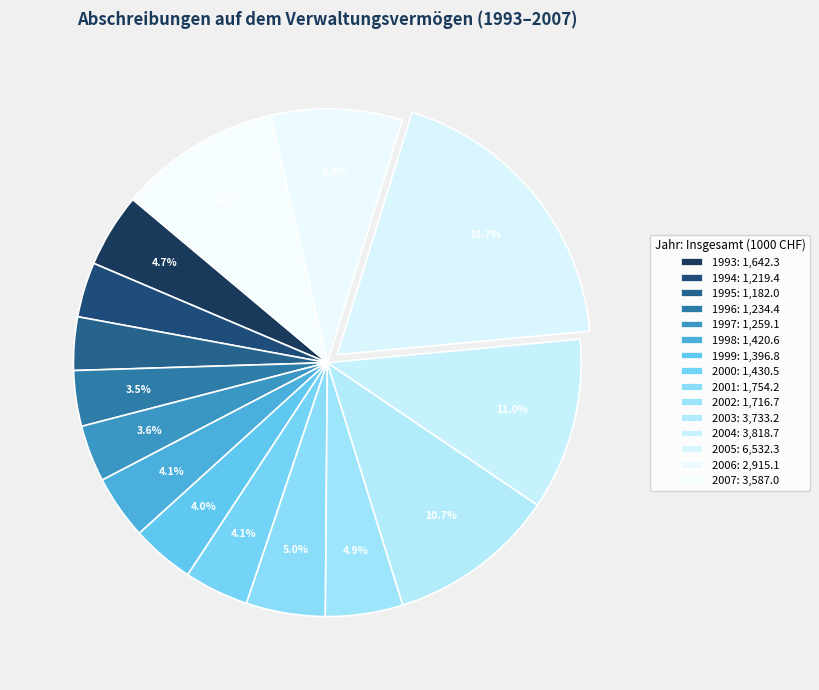

To the nearest percent, what percentage of the pie is 2007?

10%